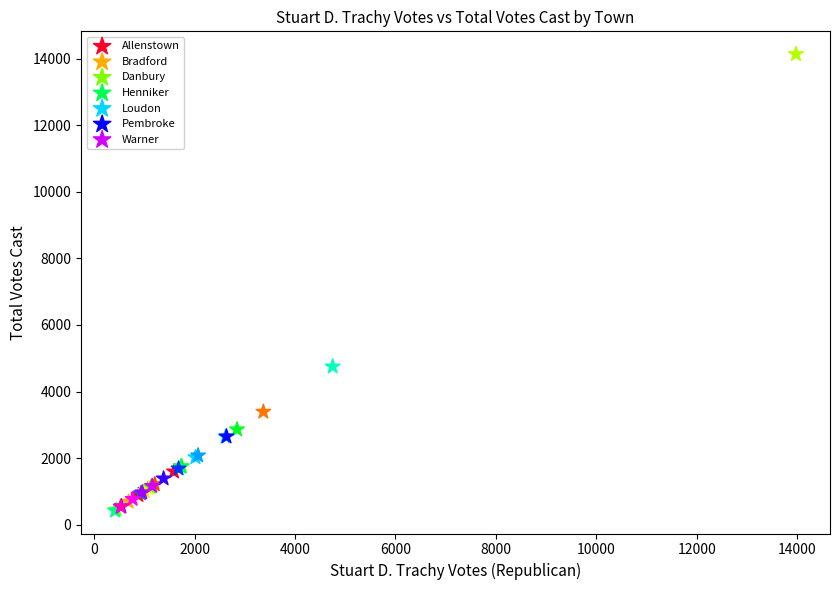

Which series has the widest spread of Y values?

Bradford